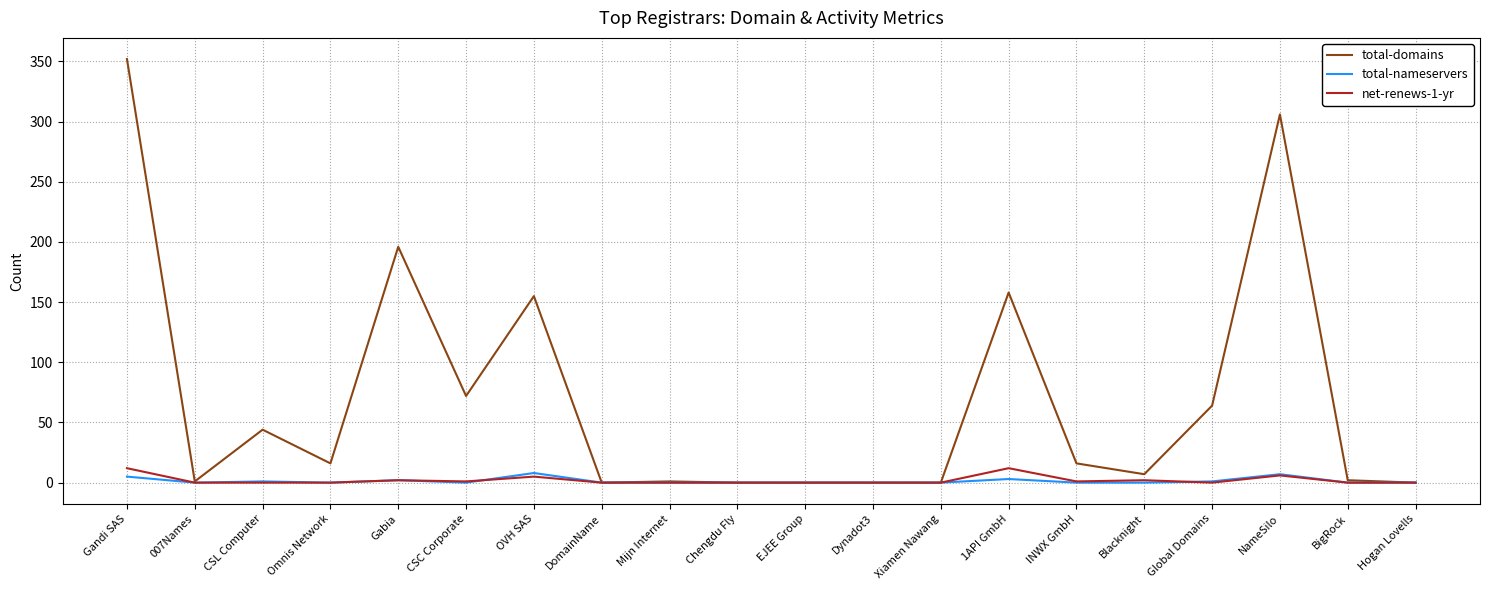

What value does the total-nameservers series have at Gabia?

2